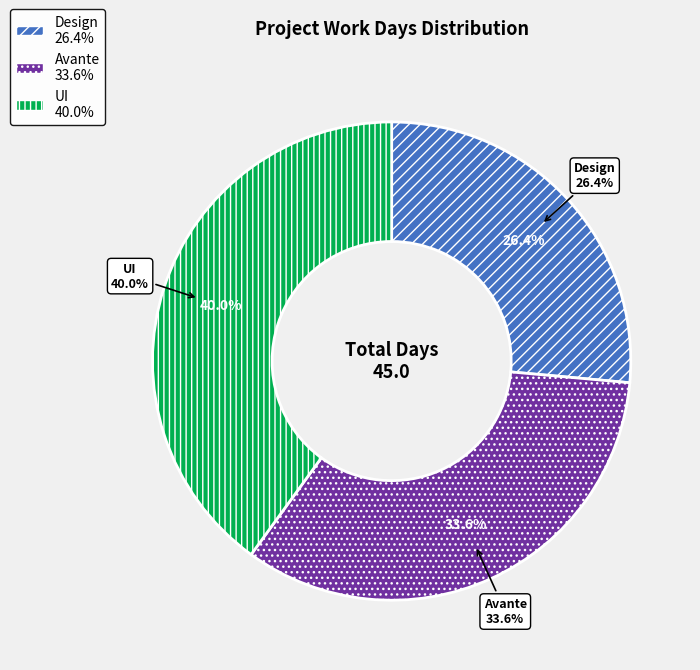

What percentage is the Design slice, to the nearest percent?

26%